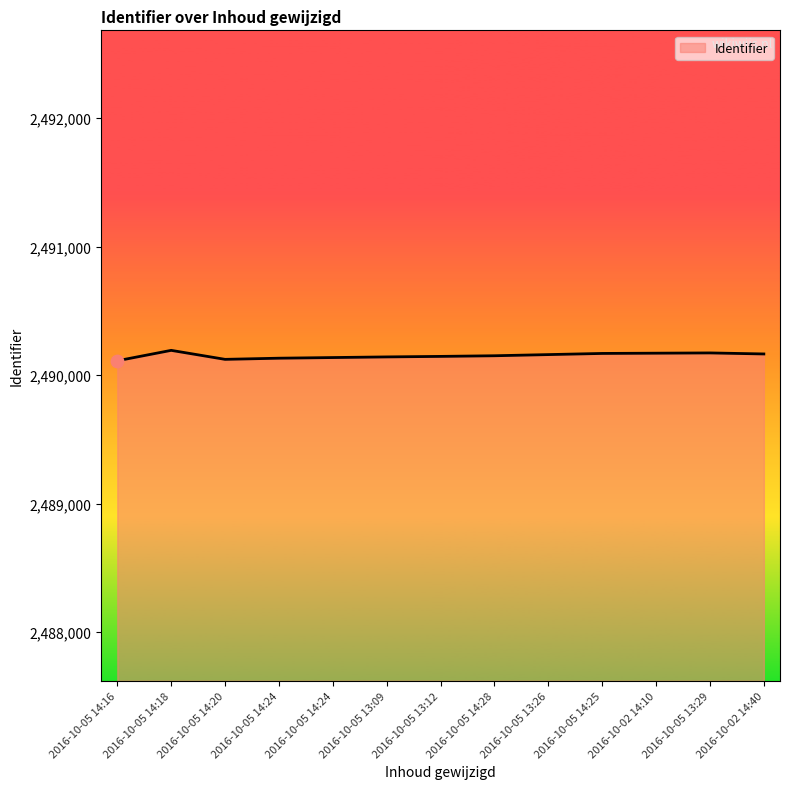

Which has a higher value, 2016-10-05 14:18 or 2016-10-02 14:10?

2016-10-05 14:18